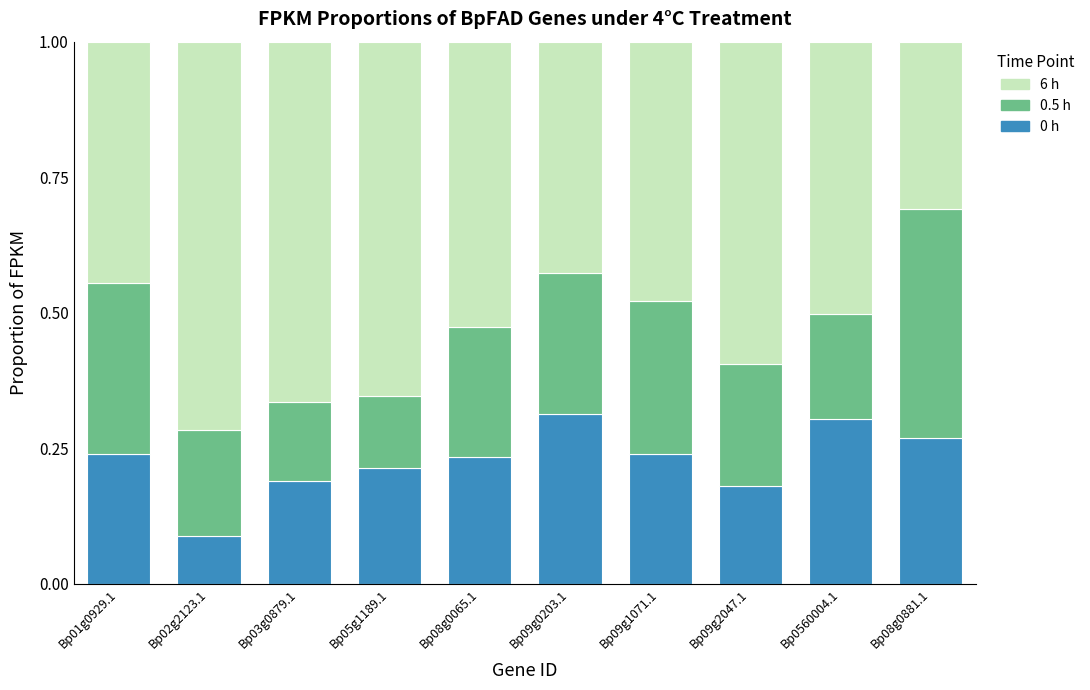

What is the total value across all series at Bp08g0881.1?

1.0